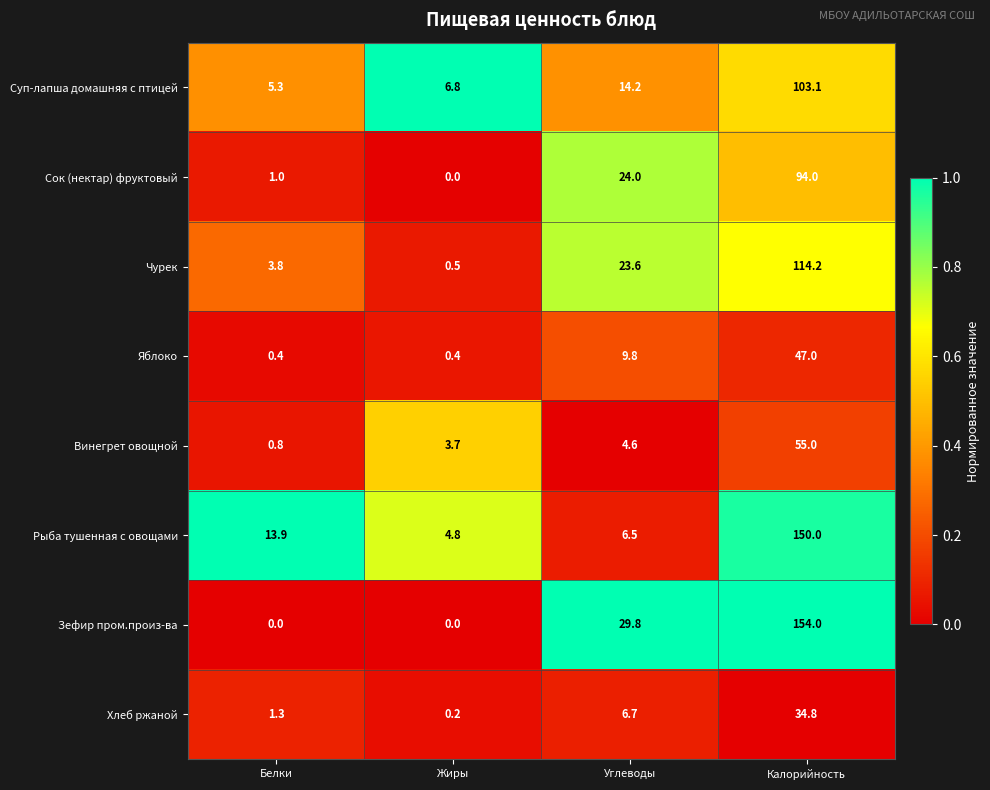

Rank the categories by Рыба тушенная с овощами value from lowest to highest.

Жиры, Углеводы, Белки, Калорийность